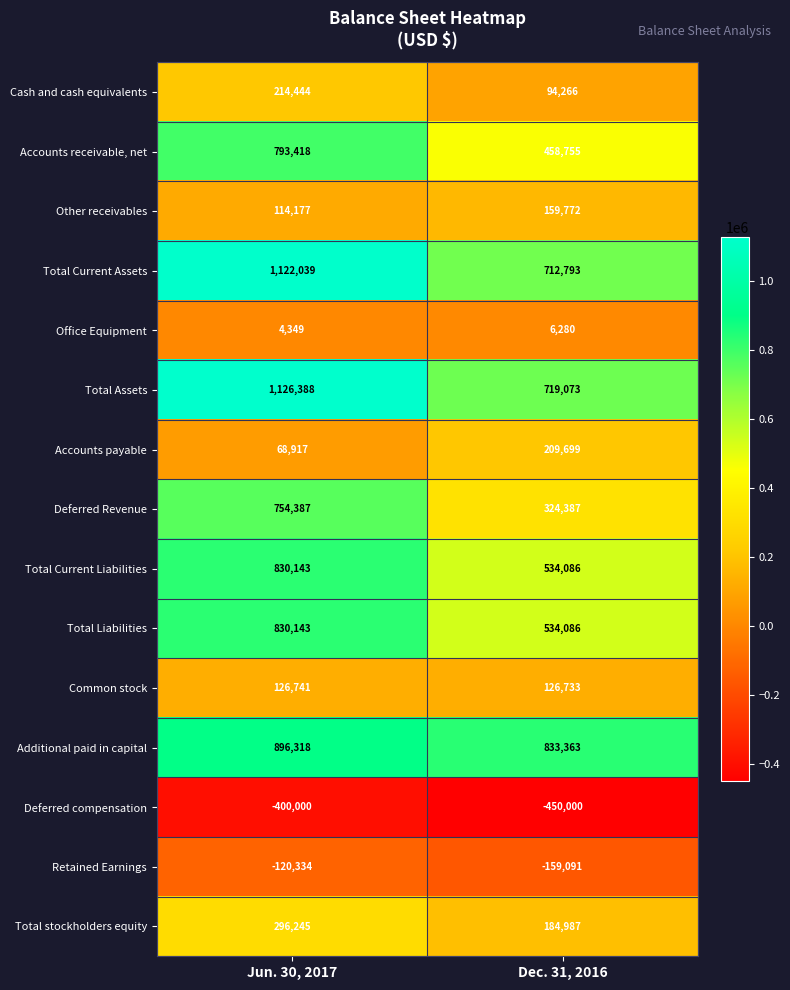

Which series has the largest total across all categories?

Total Assets